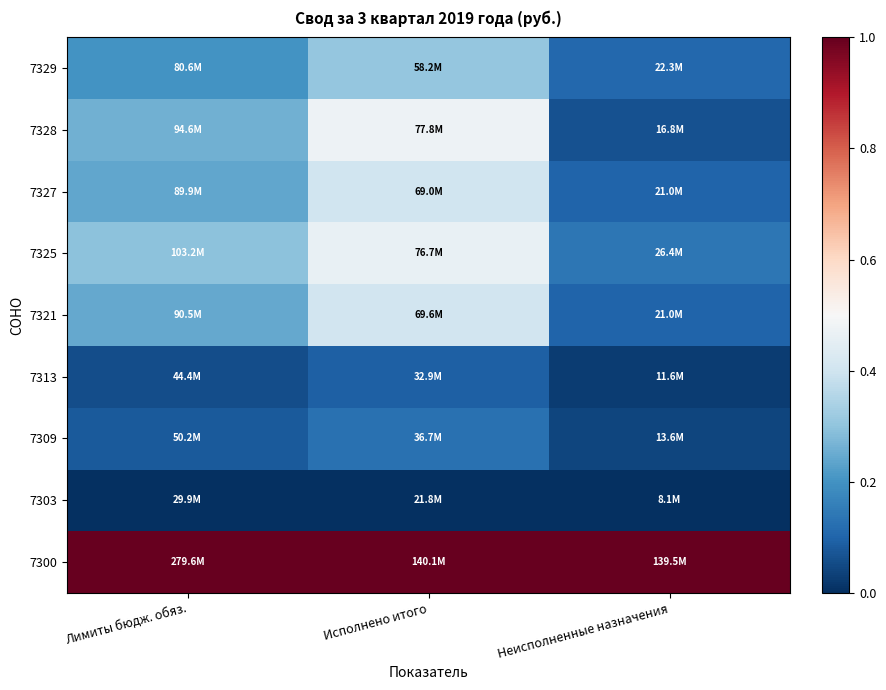

Reading right to left, extract all data points from this chart.

7300: Неисполненные назначения=1.0	Исполнено итого=1.0	Лимиты бюдж. обяз.=1.0
7303: Неисполненные назначения=0.0	Исполнено итого=0.0	Лимиты бюдж. обяз.=0.0
7309: Неисполненные назначения=0.0	Исполнено итого=0.1	Лимиты бюдж. обяз.=0.1
7313: Неисполненные назначения=0.0	Исполнено итого=0.1	Лимиты бюдж. обяз.=0.1
7321: Неисполненные назначения=0.1	Исполнено итого=0.4	Лимиты бюдж. обяз.=0.2
7325: Неисполненные назначения=0.1	Исполнено итого=0.5	Лимиты бюдж. обяз.=0.3
7327: Неисполненные назначения=0.1	Исполнено итого=0.4	Лимиты бюдж. обяз.=0.2
7328: Неисполненные назначения=0.1	Исполнено итого=0.5	Лимиты бюдж. обяз.=0.3
7329: Неисполненные назначения=0.1	Исполнено итого=0.3	Лимиты бюдж. обяз.=0.2